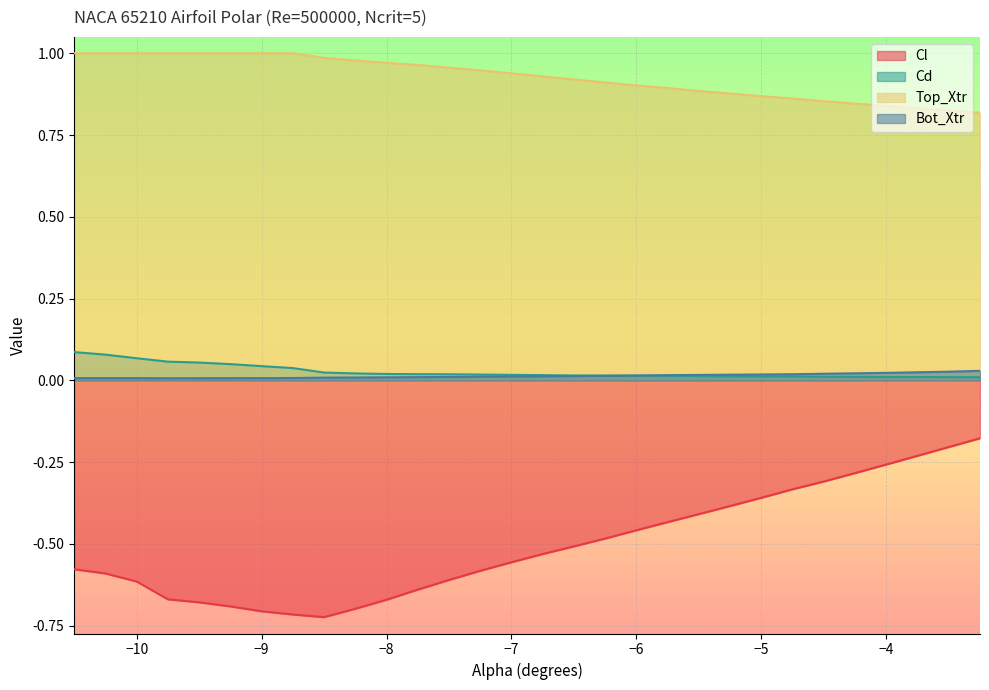

What value does the Cd series have at -9.5?

0.1